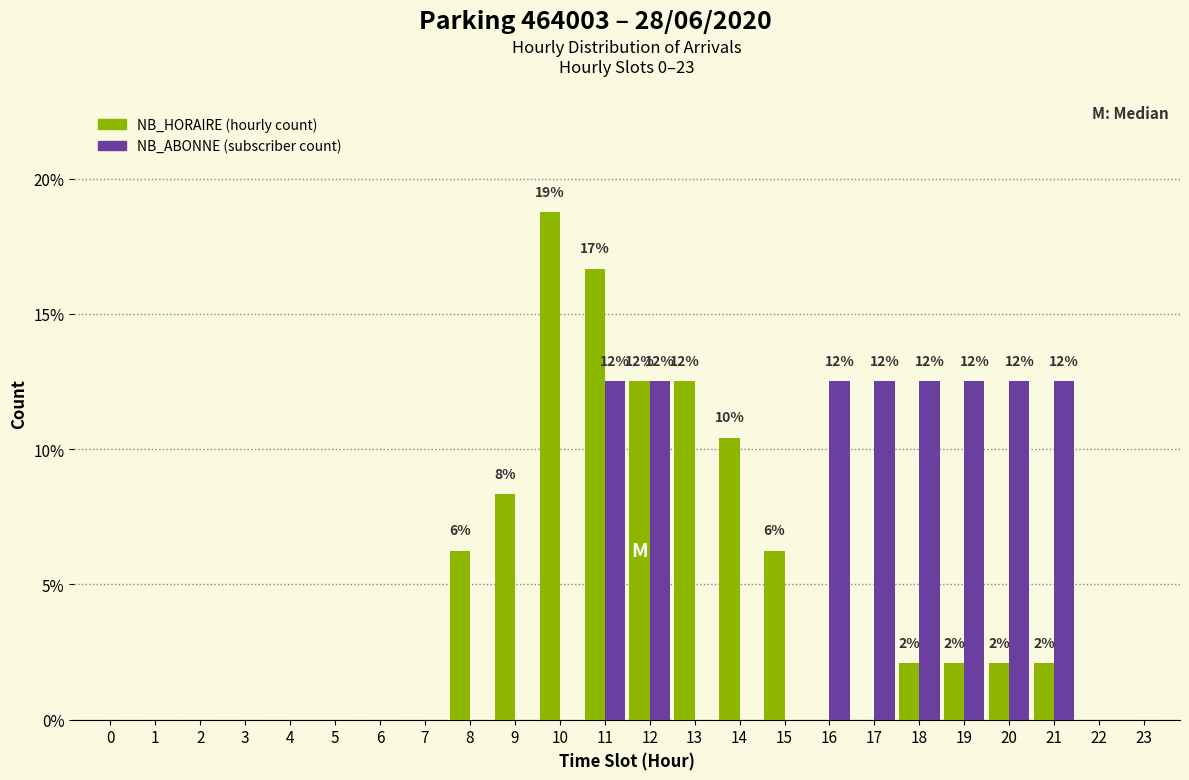

At which category is the sum across all series the highest?

11